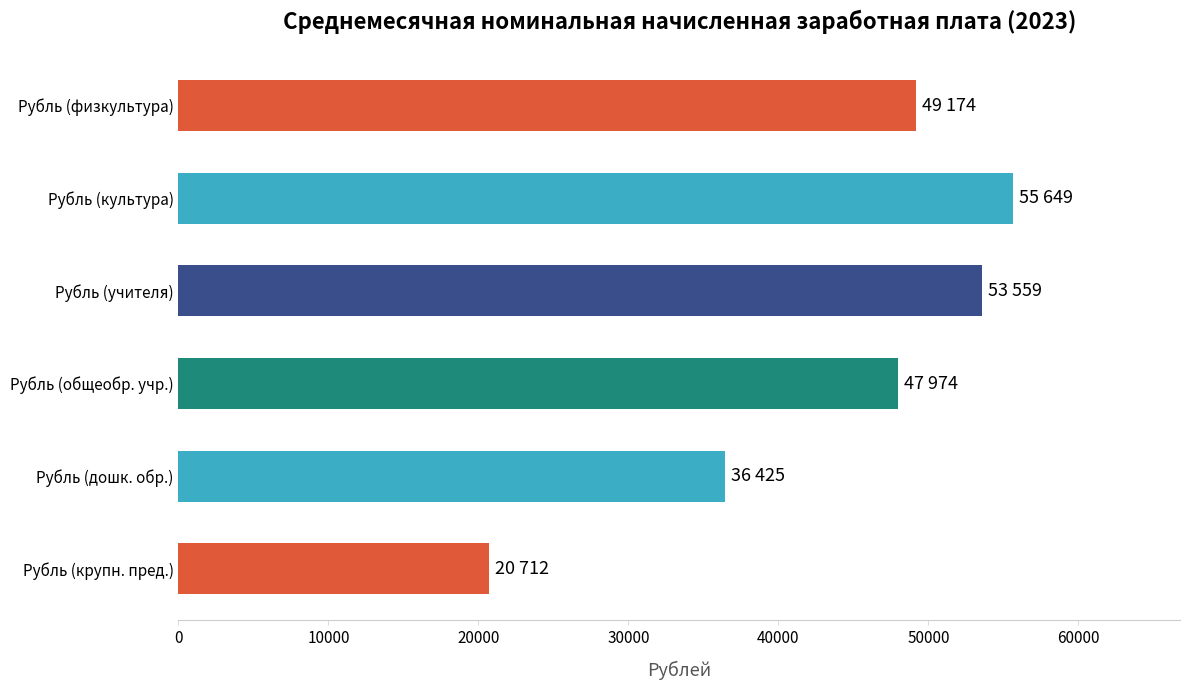

What is the change in value from Рубль (крупн. пред.) to Рубль (дошк. обр.)?

+15713